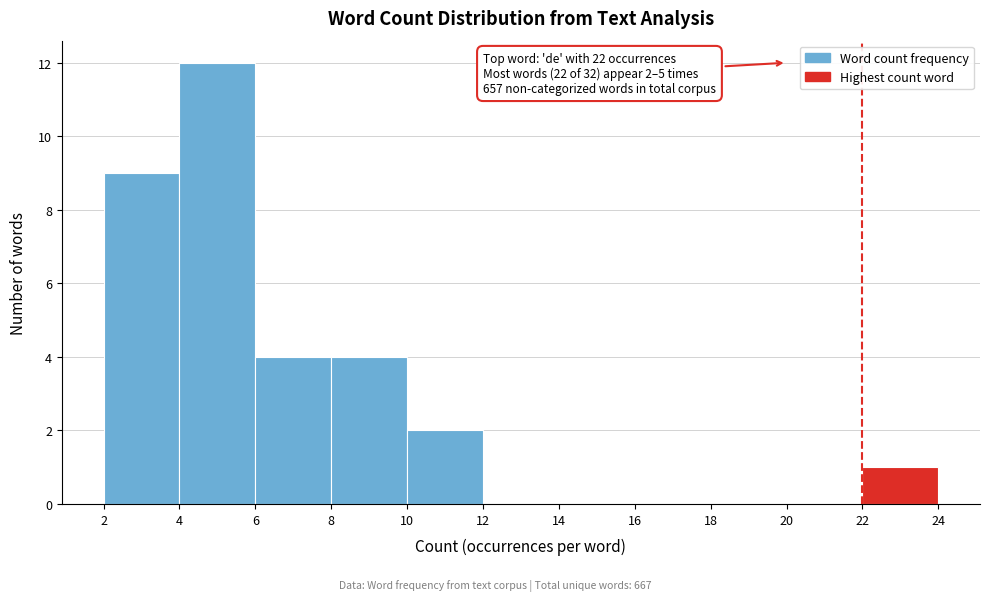

Over which range of the x-axis is the bar tallest?

4 to 6